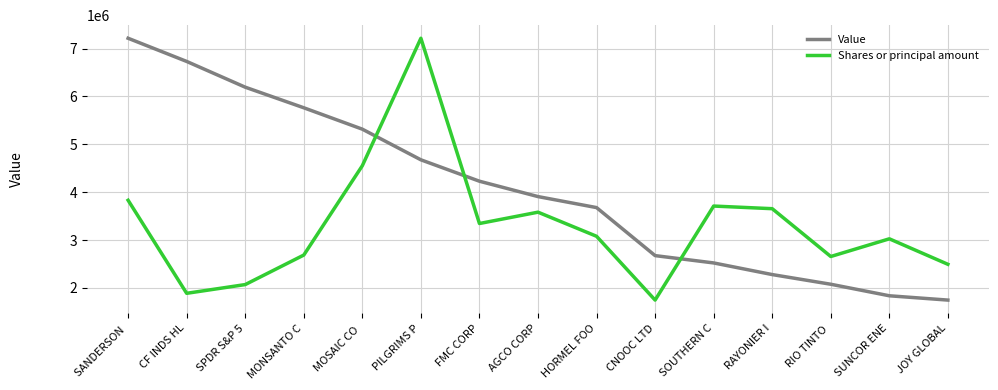

Count the number of data series in this chart.

2